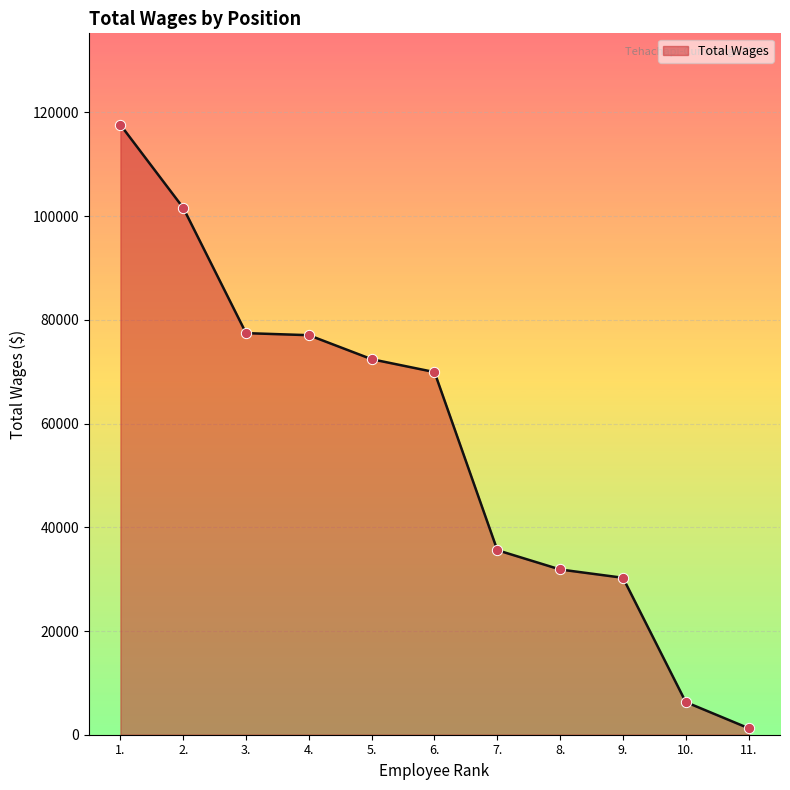

What is the ratio of the value at 8. to the value at 7.?

0.9